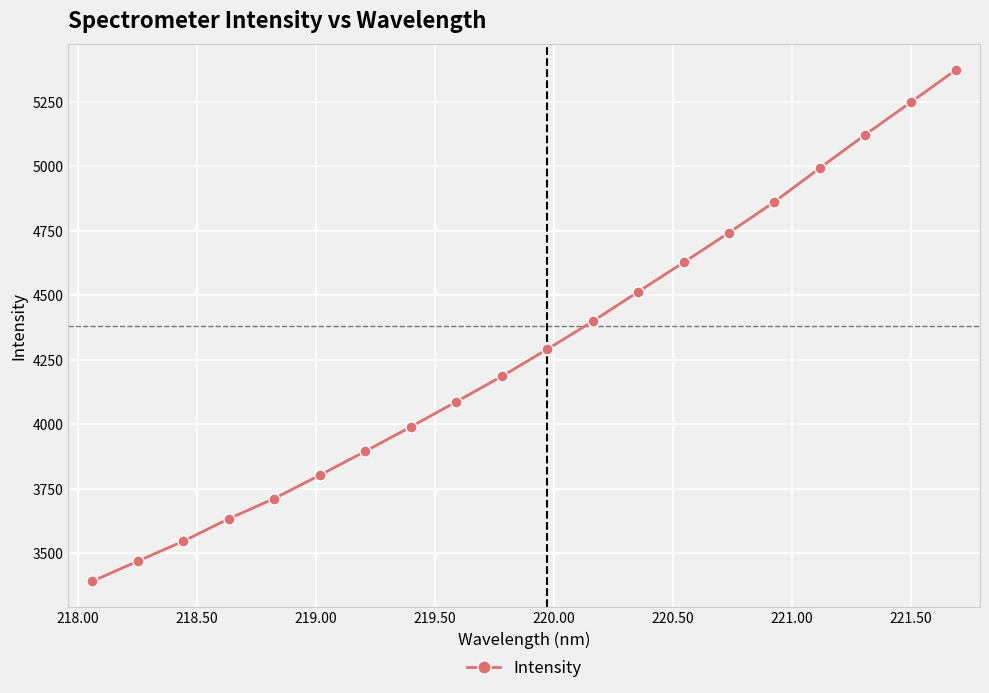

How many data points are above 4290?

10